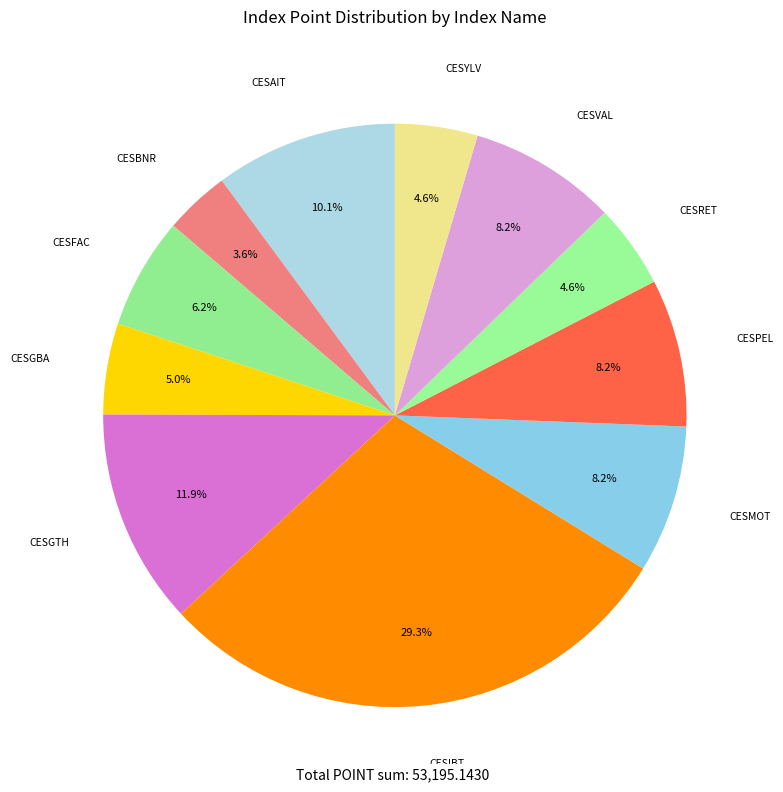

How many slices are in this pie chart?

11